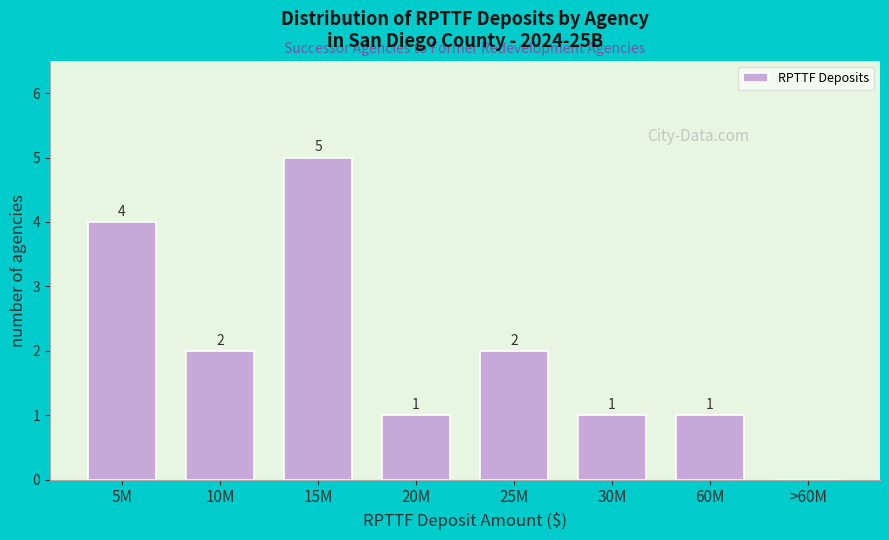

Reading right to left, what are all the values shown in this chart?

>60M=0	60M=1	30M=1	25M=2	20M=1	15M=5	10M=2	5M=4